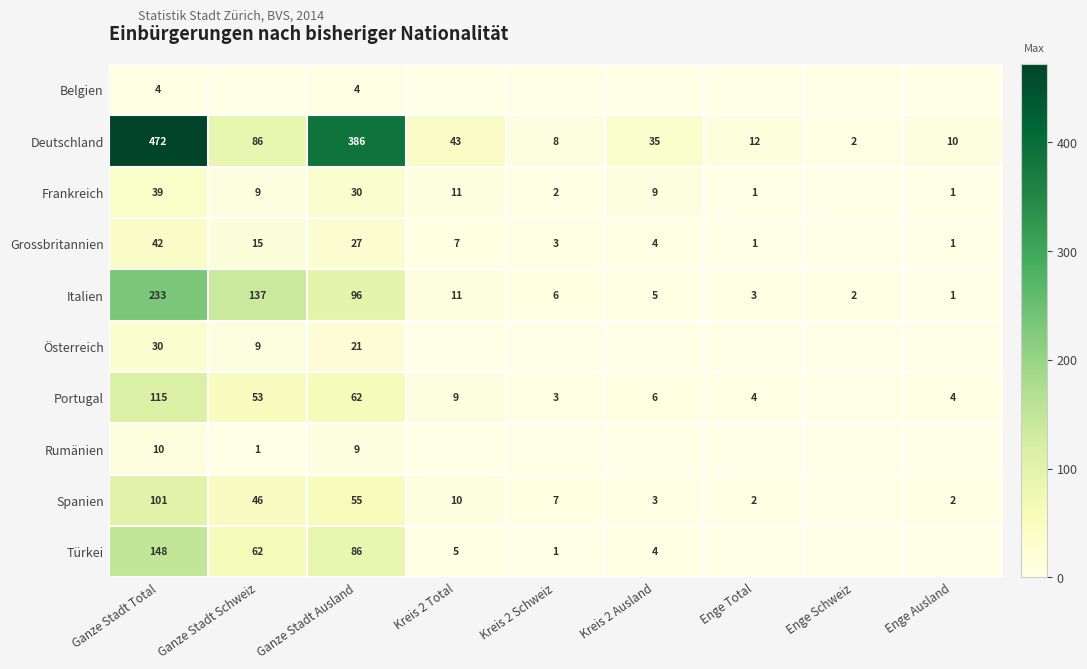

What is the difference between the maximum and minimum values in the Italien series?

232